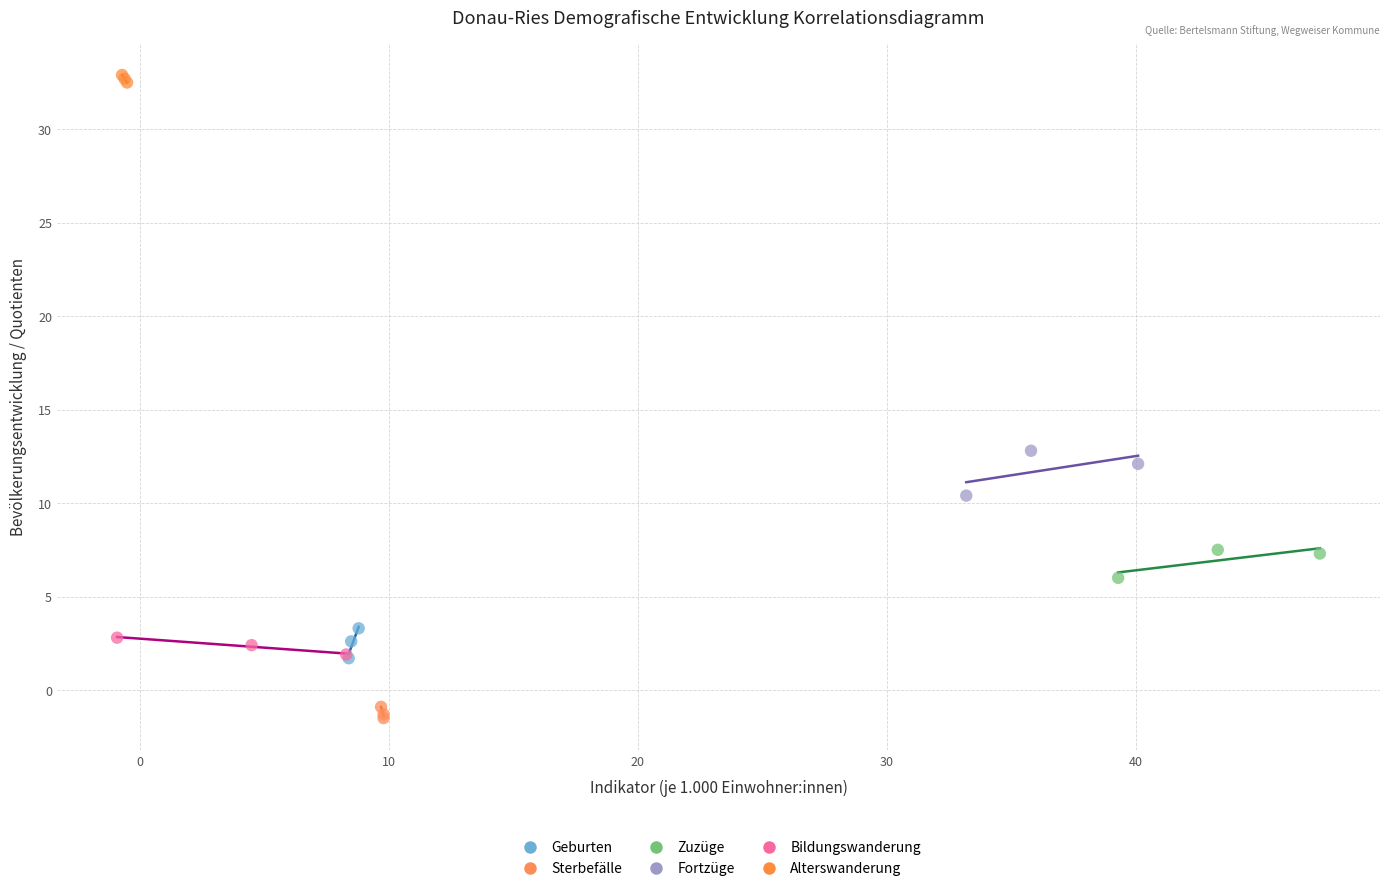

Which series reaches the maximum Y coordinate?

Alterswanderung